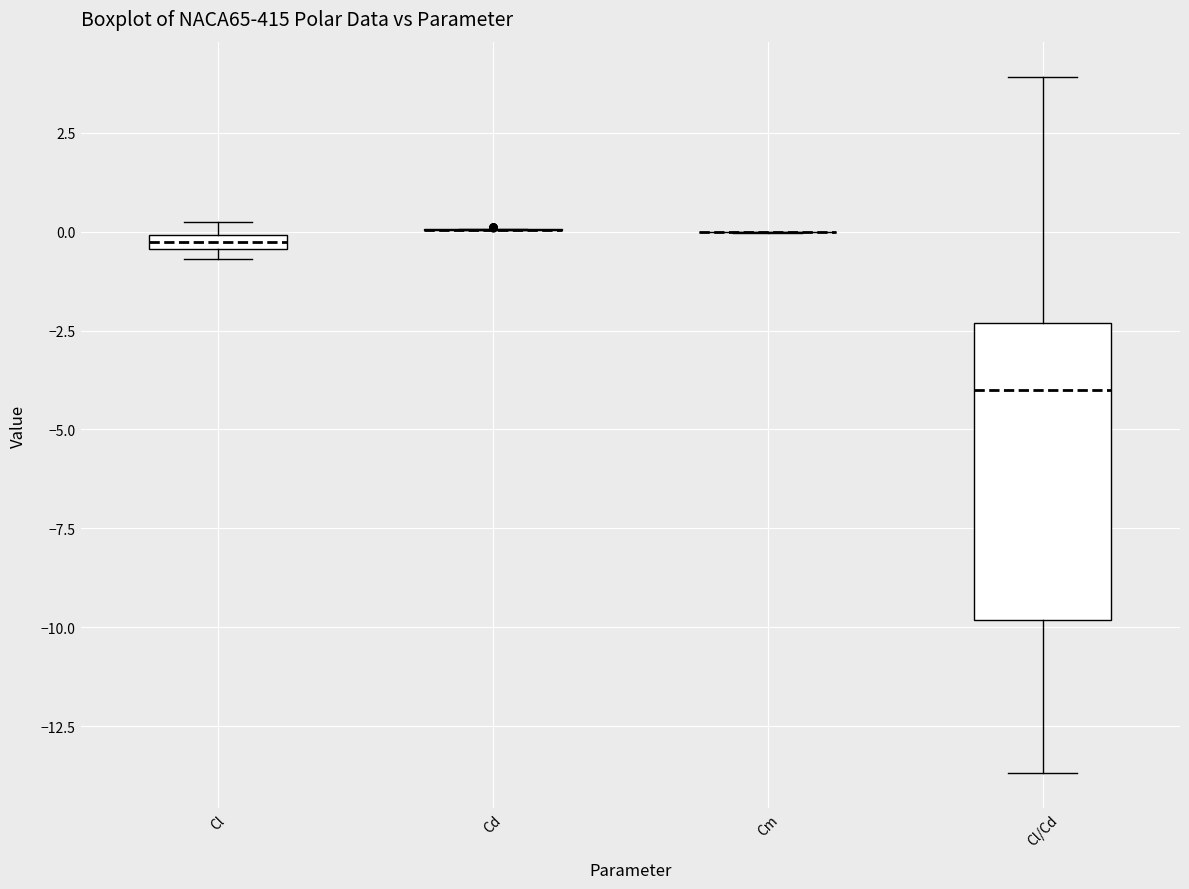

Comparing the boxes themselves (not the whiskers), which one is the tallest?

Cl/Cd